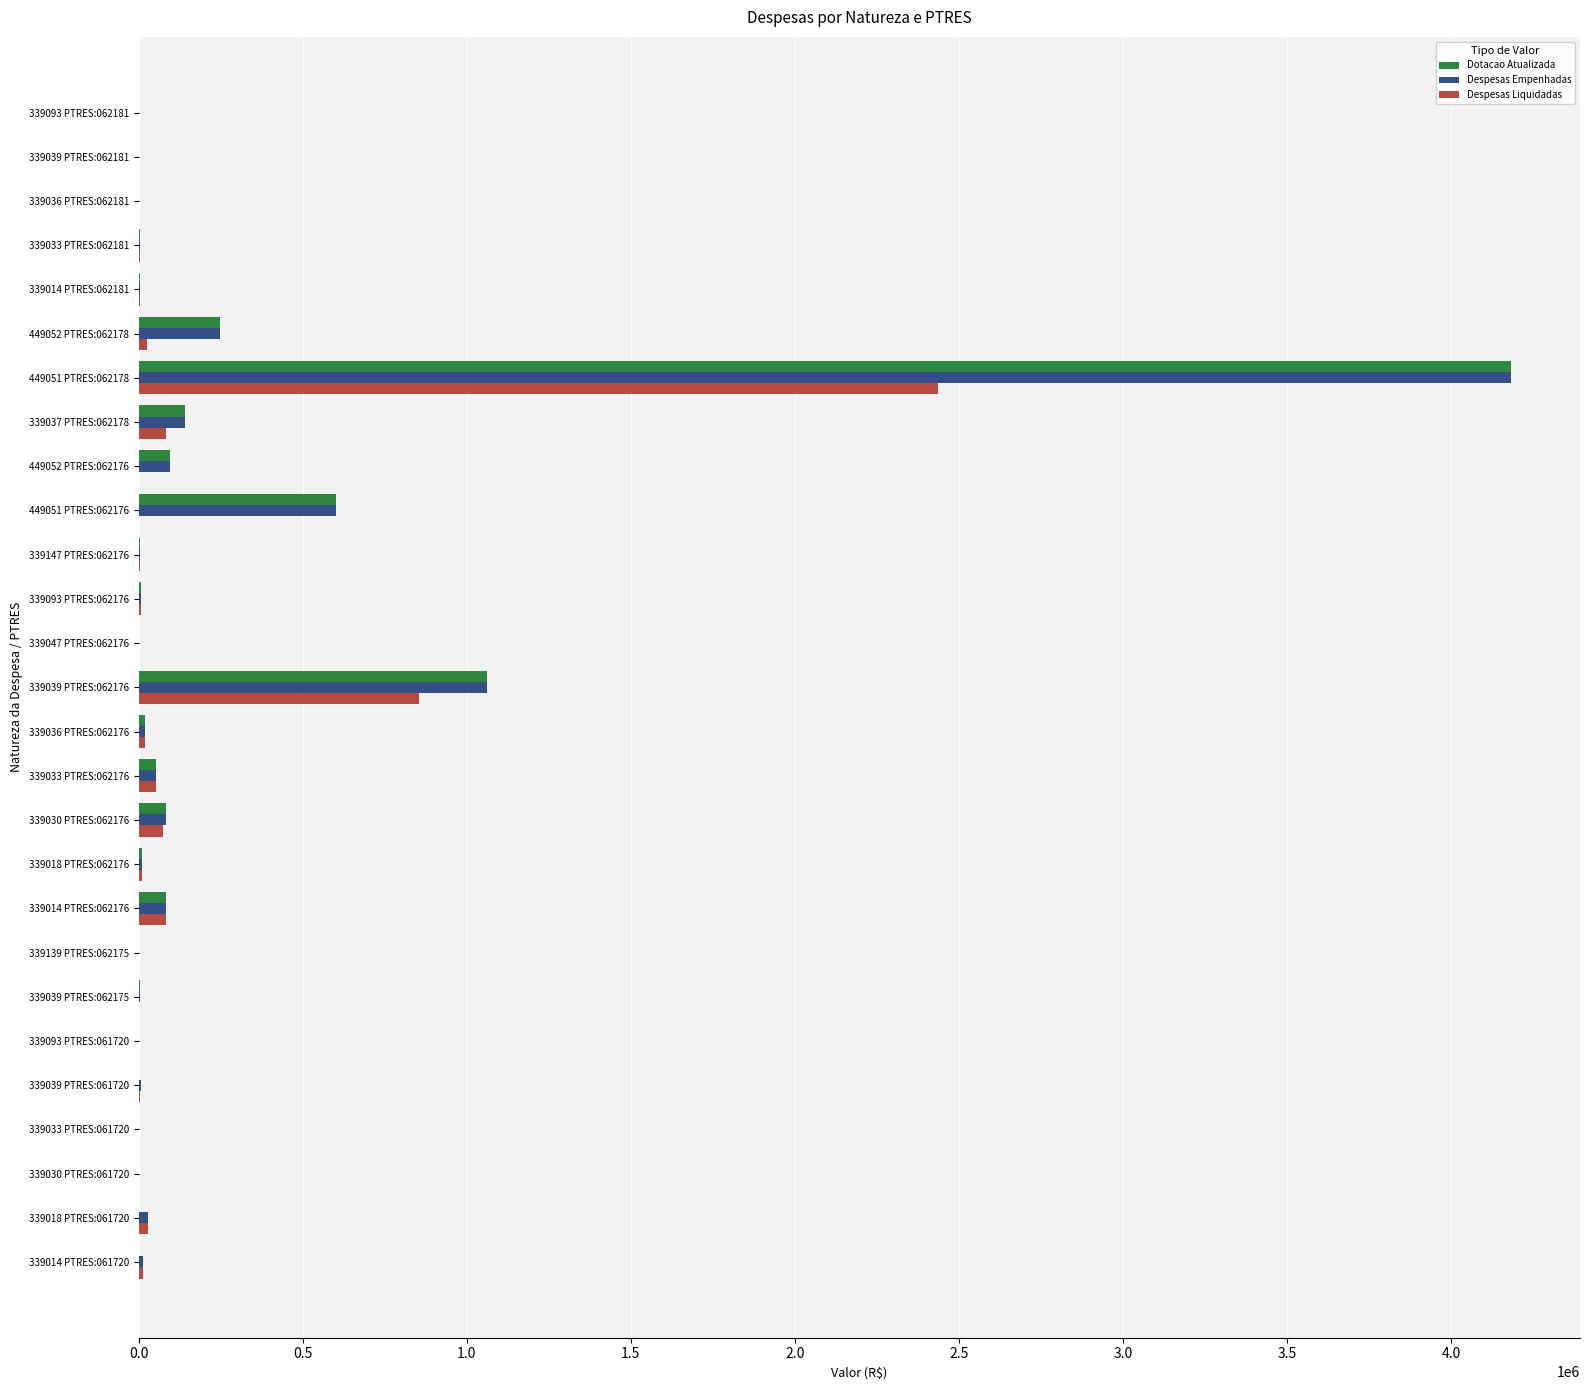

Which series has the widest spread of values?

Dotacao Atualizada